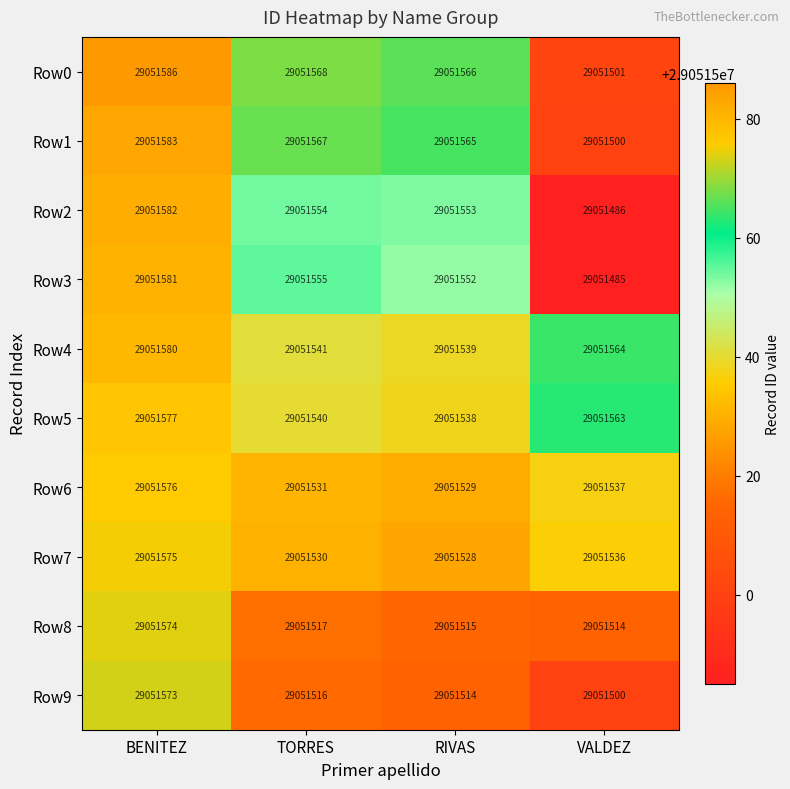

At which category is the sum across all series the highest?

BENITEZ